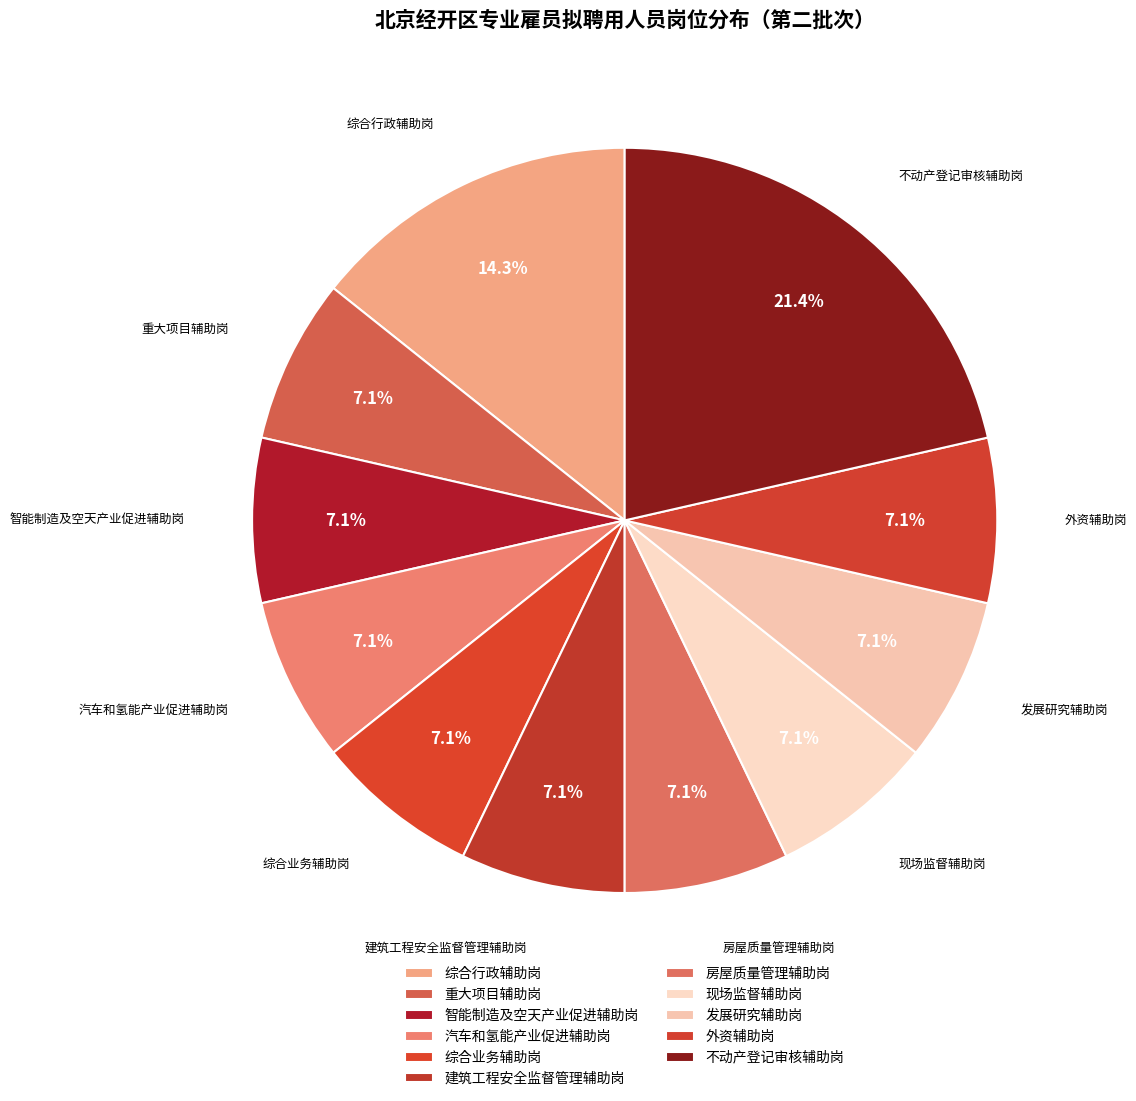

What portion of the pie excludes 综合业务辅助岗?

92.9%